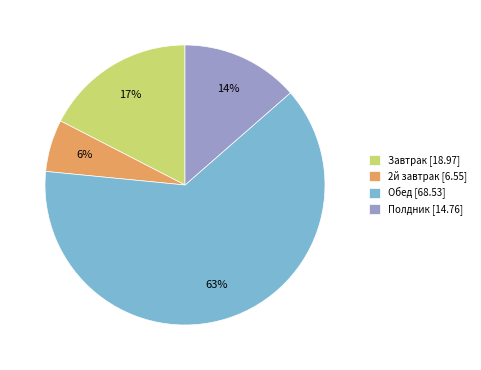

To the nearest percent, what is the combined percentage of Обед and Полдник?

77%